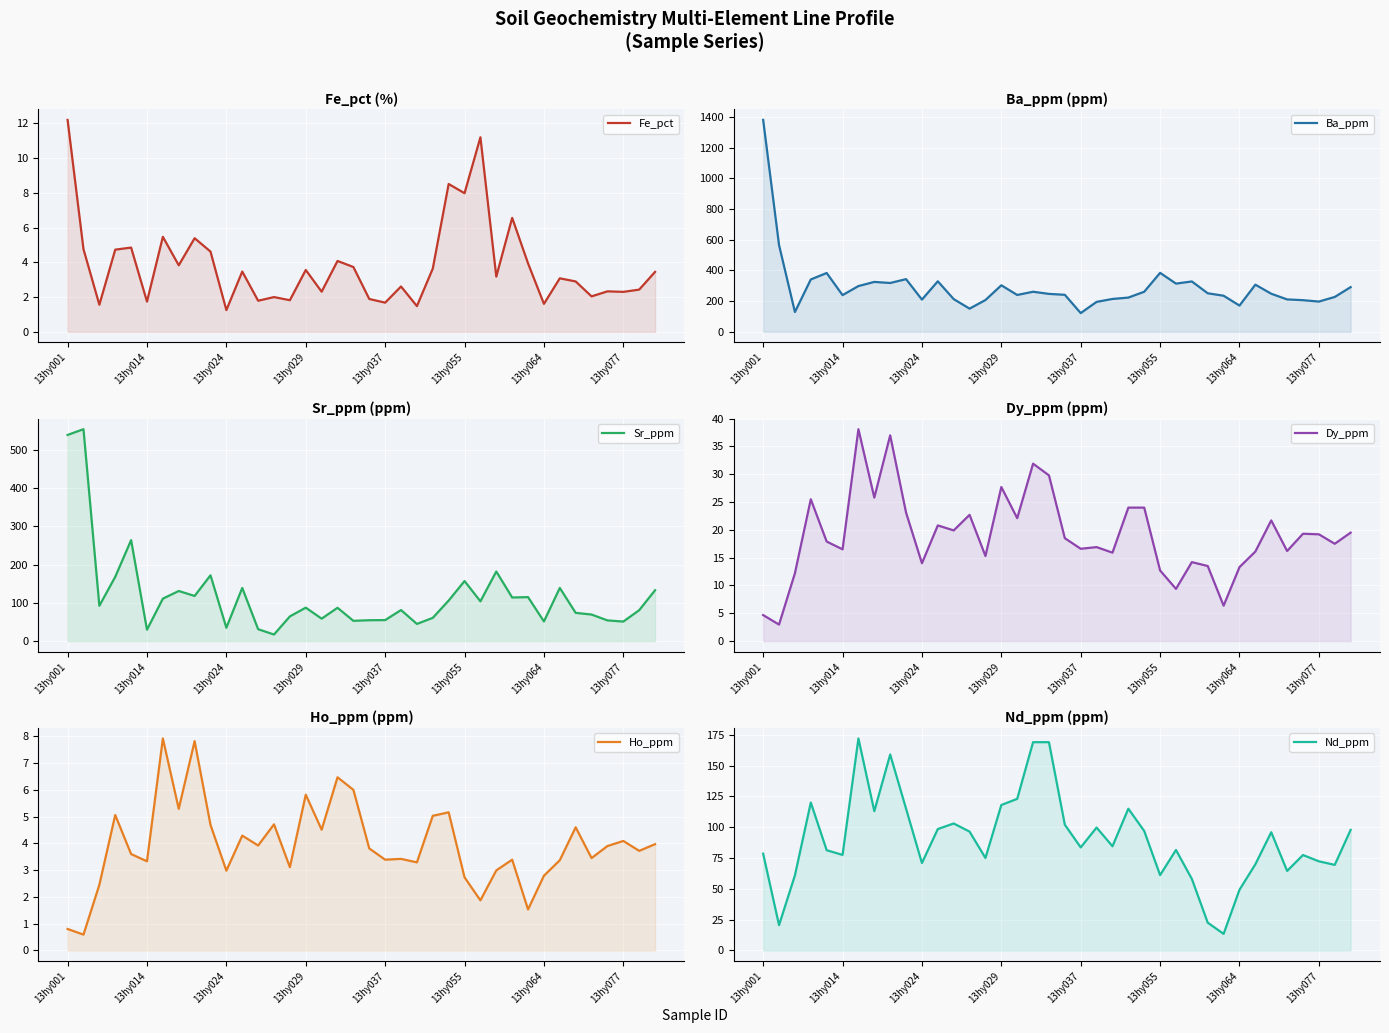

What is the sum of the Nd_ppm values at 24 and 13?

193.3